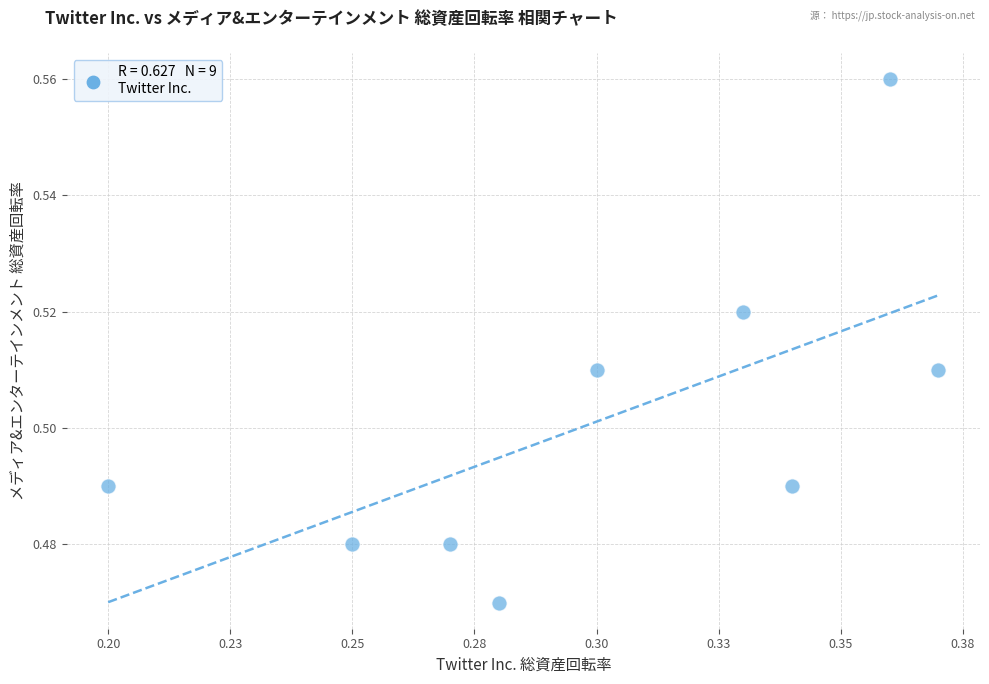

What is the average X value?

0.3